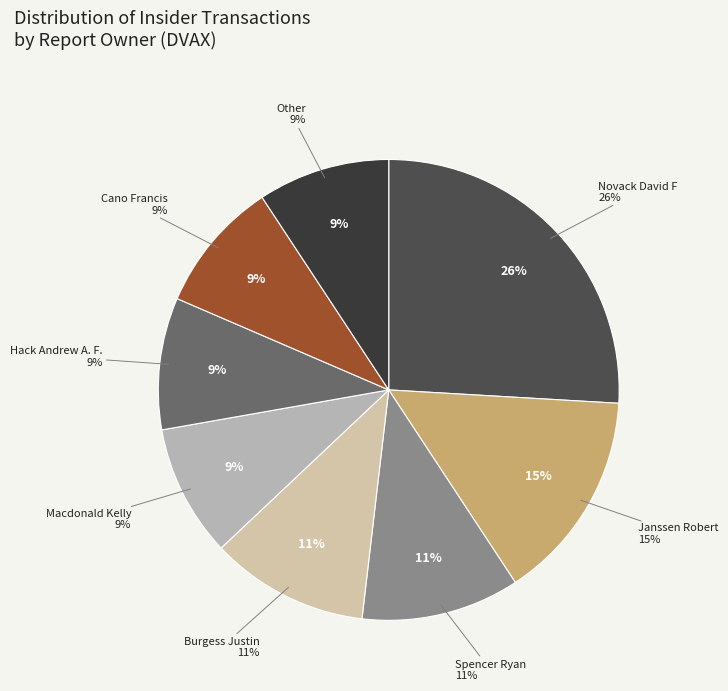

Does 1777938 account for over 50% of the chart?

No